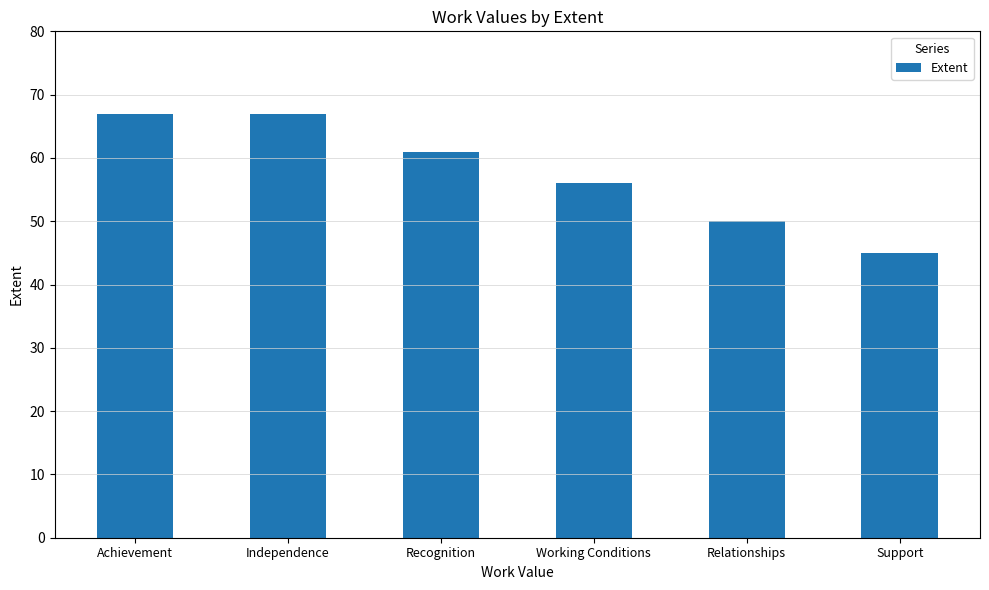

What position from the right is Working Conditions?

3